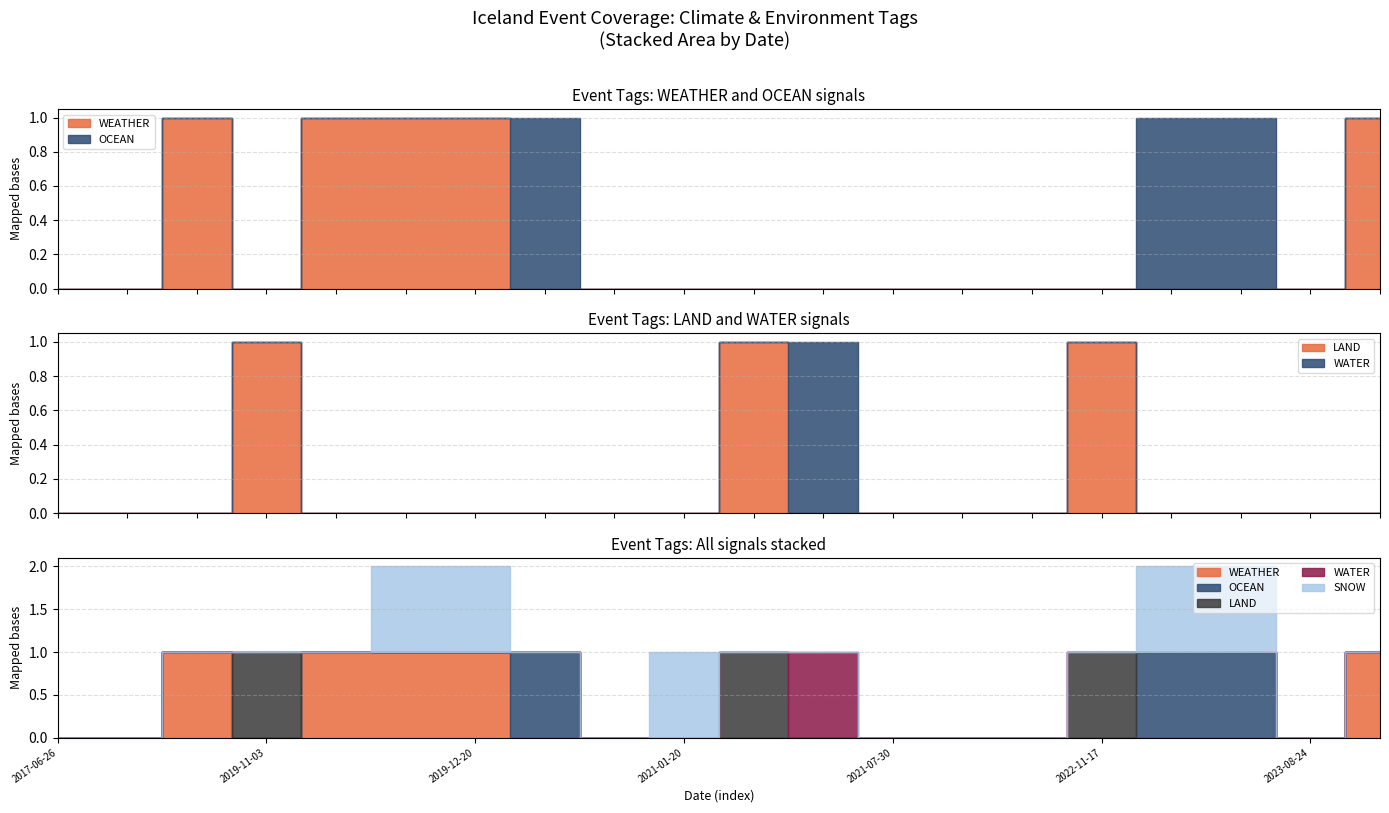

Rank the series by their maximum value, from lowest to highest.

WEATHER, OCEAN, LAND, WATER, SNOW